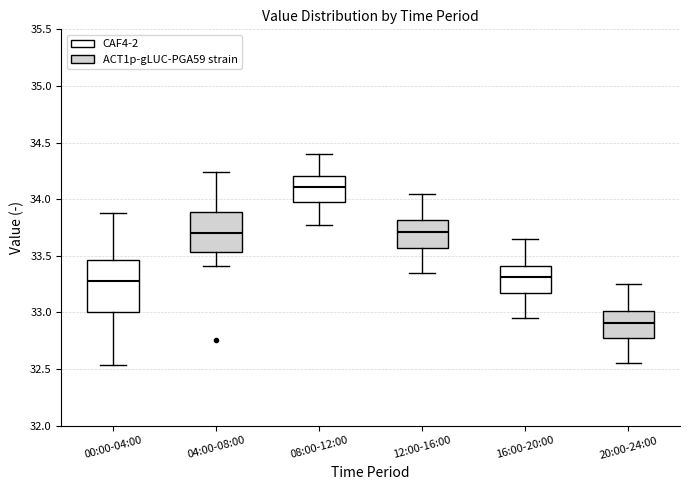

Which box's median line is the highest?

08:00-12:00